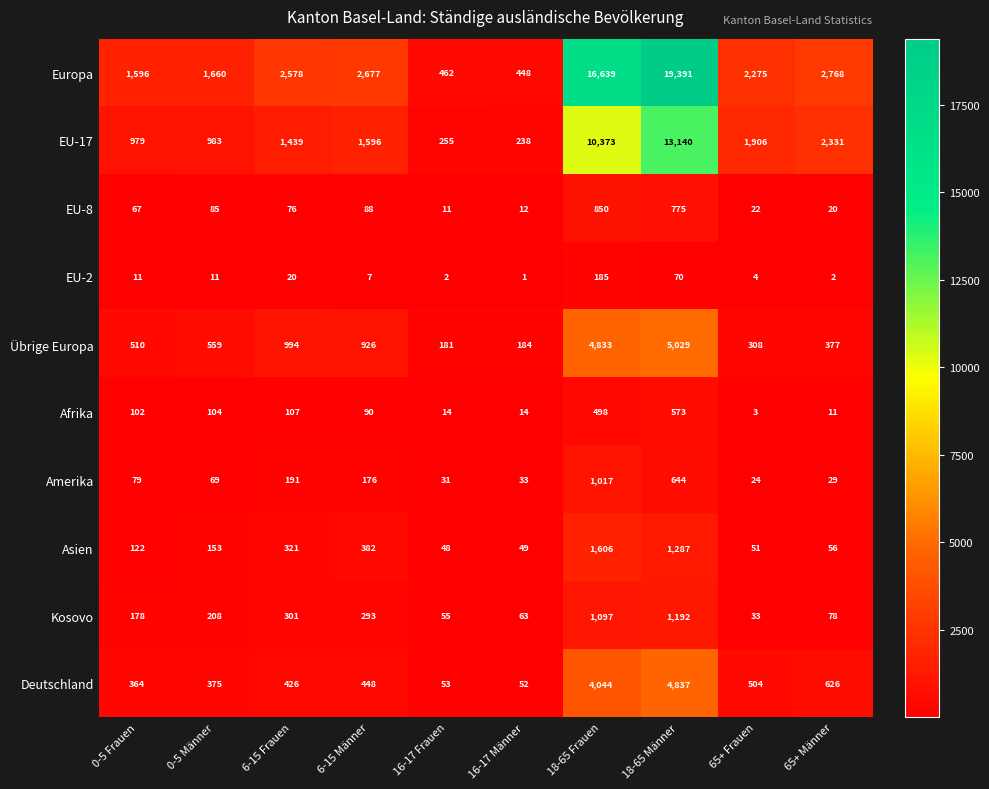

Between 0-5 Frauen and 0-5 Männer, which series saw the biggest shift?

Europa